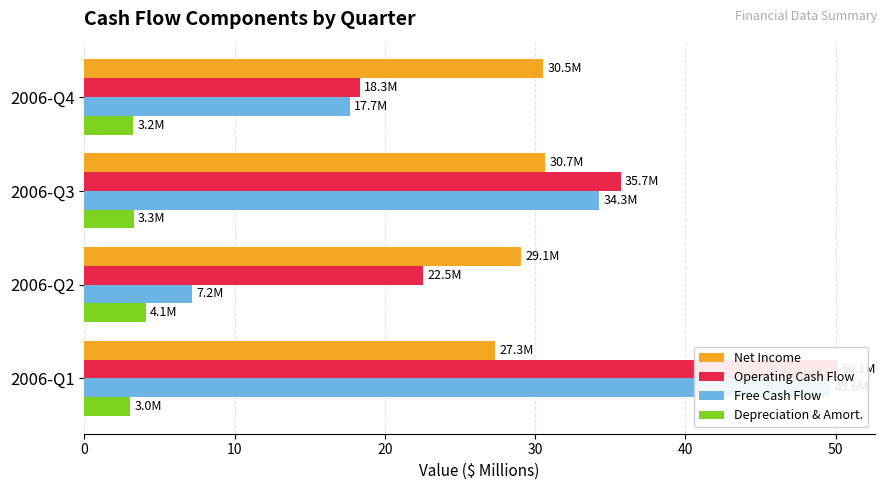

What is the total value across all series at 2006-Q2?

62.8